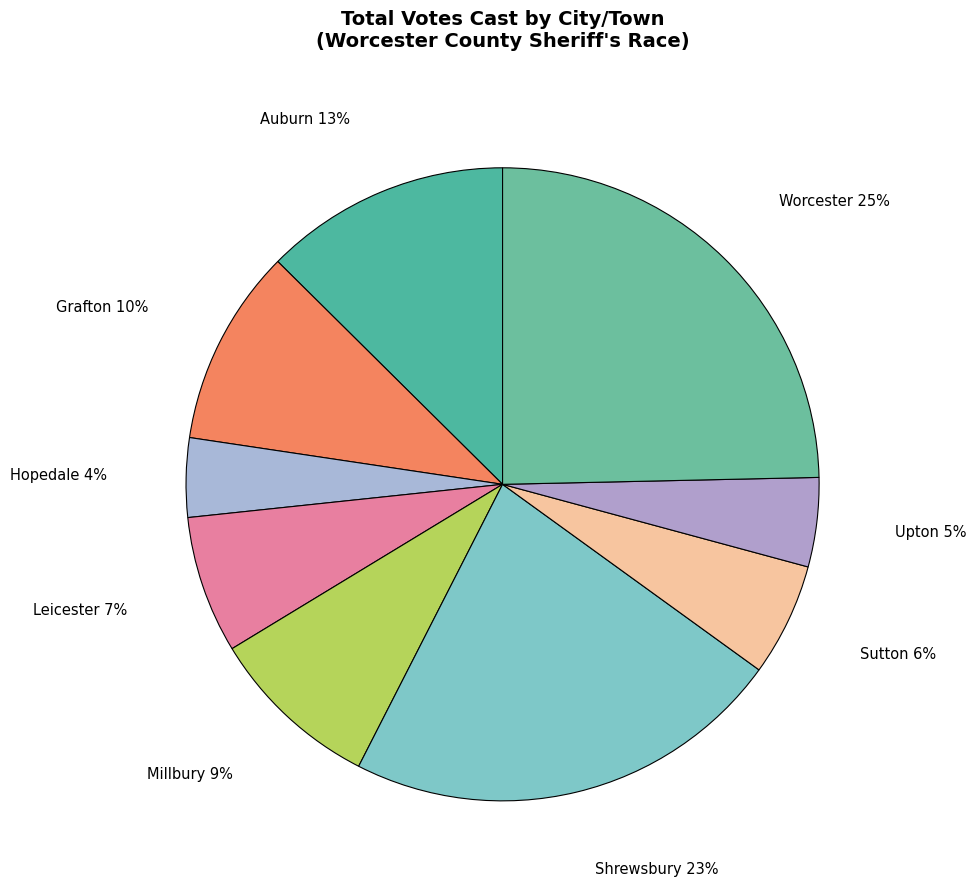

Which slice is the largest?

Worcester